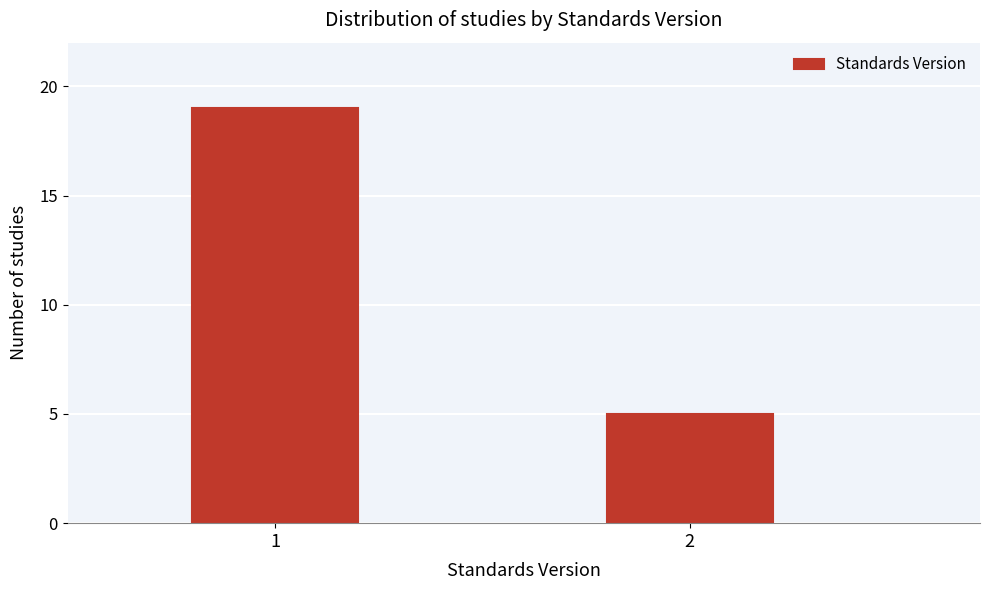

Reading left to right, list all the values displayed in this chart.

1=19	2=5